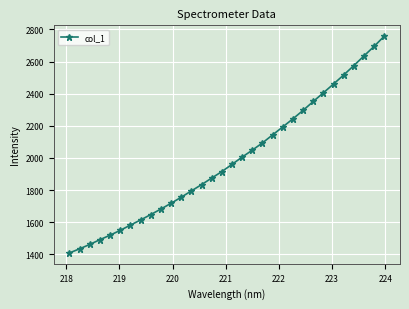

True or false: there are more than 1 points higher than both neighbors.

False